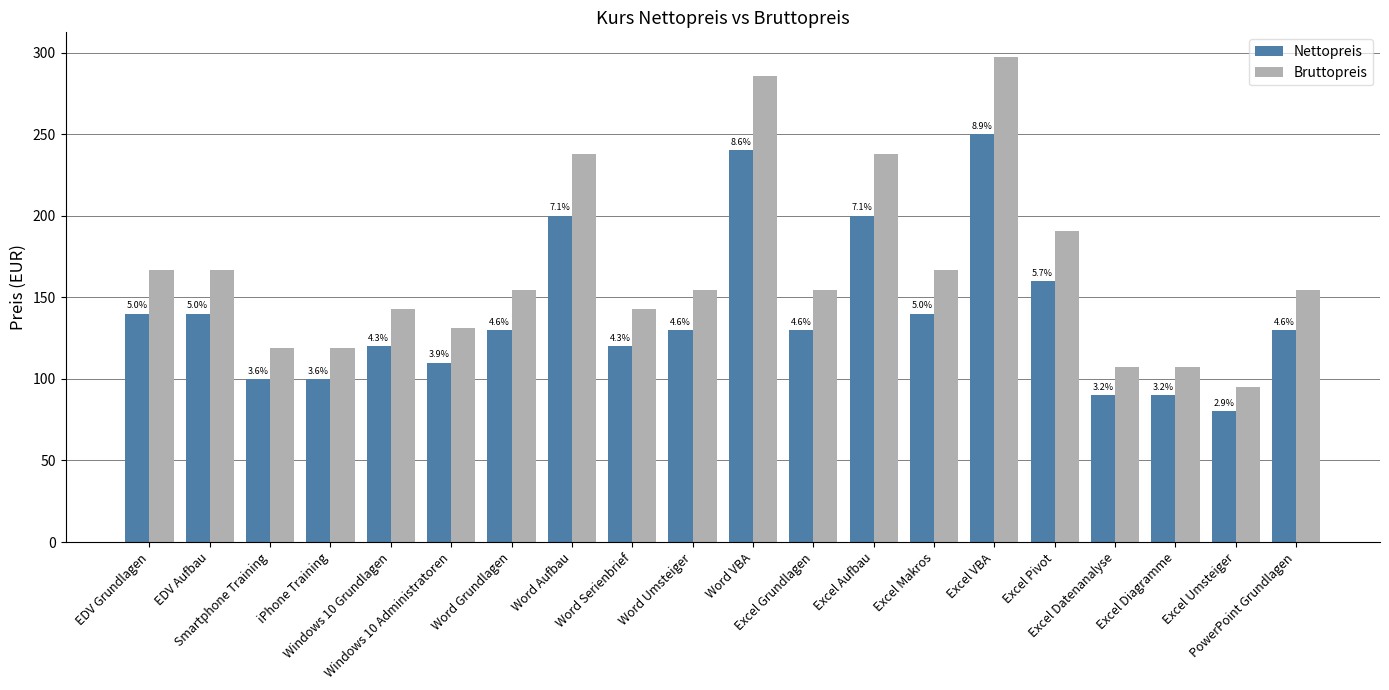

What is the label of the 5th bar from the left?

Windows 10 Grundlagen